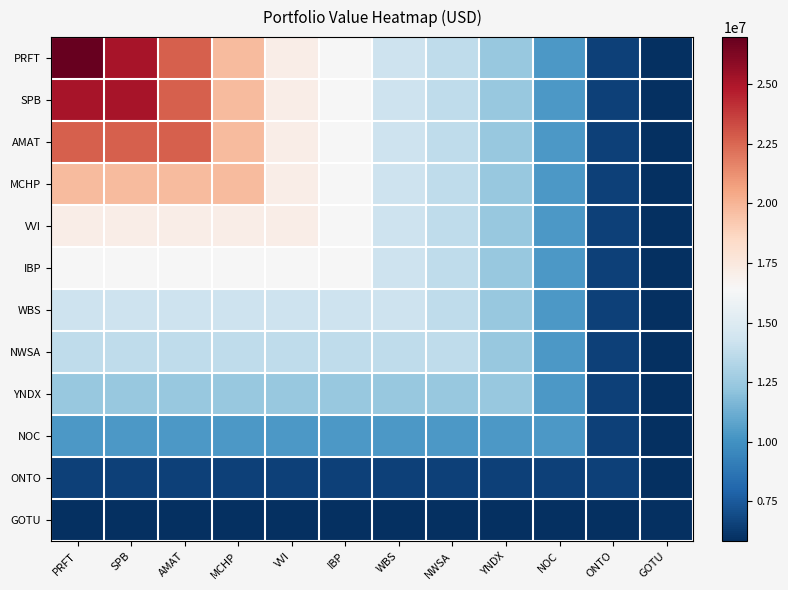

What is the total value across all series at YNDX?

134497000